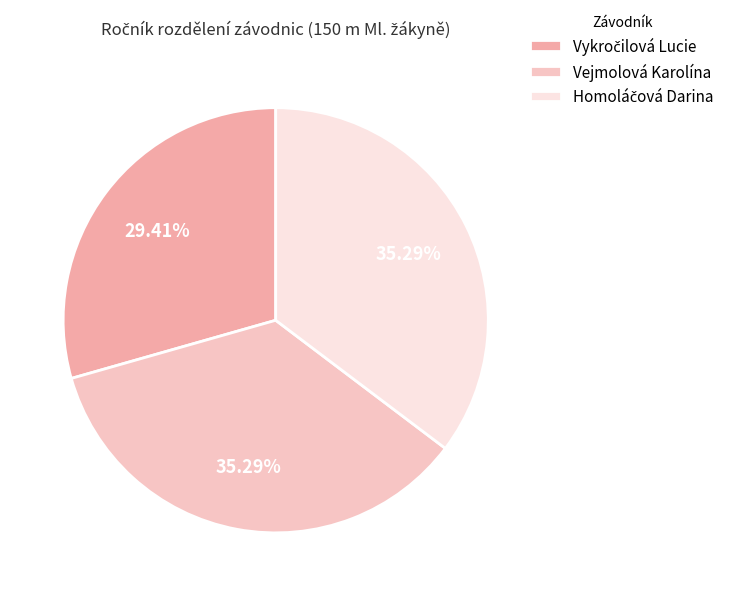

Is Vejmolová Karolína the majority of the pie?

No